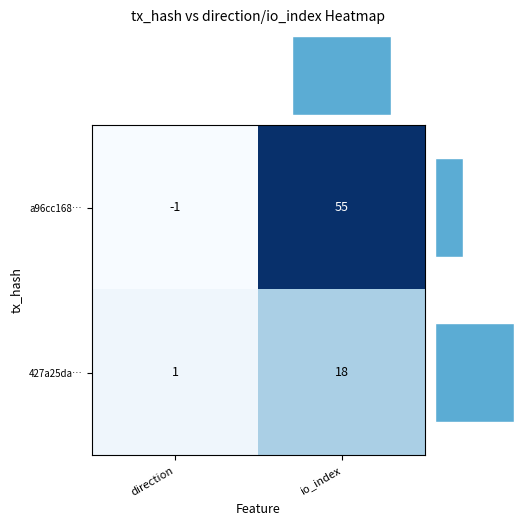

Which has a higher value, io_index or direction?

io_index